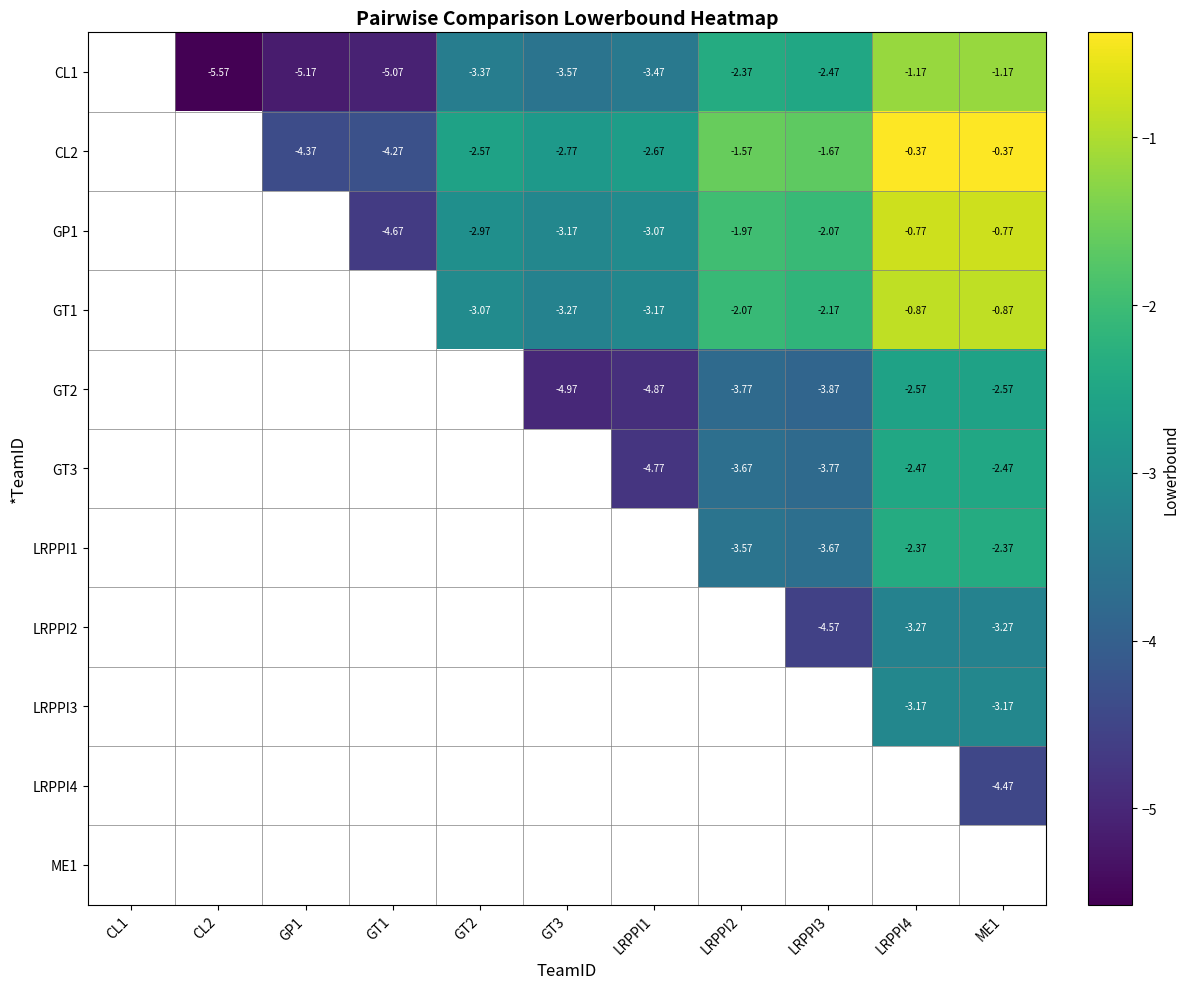

At which category does the chart reach its minimum across all series?

CL2